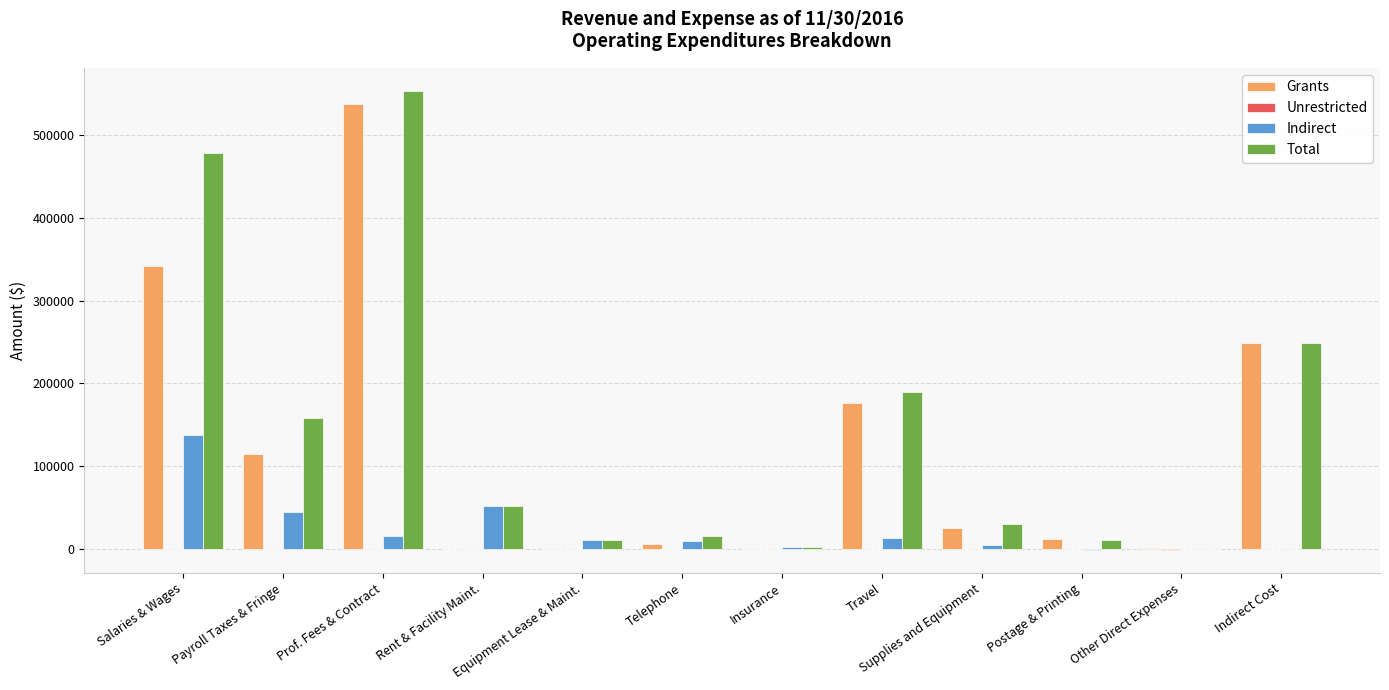

At which label is Grants closest to 268779?

Indirect Cost